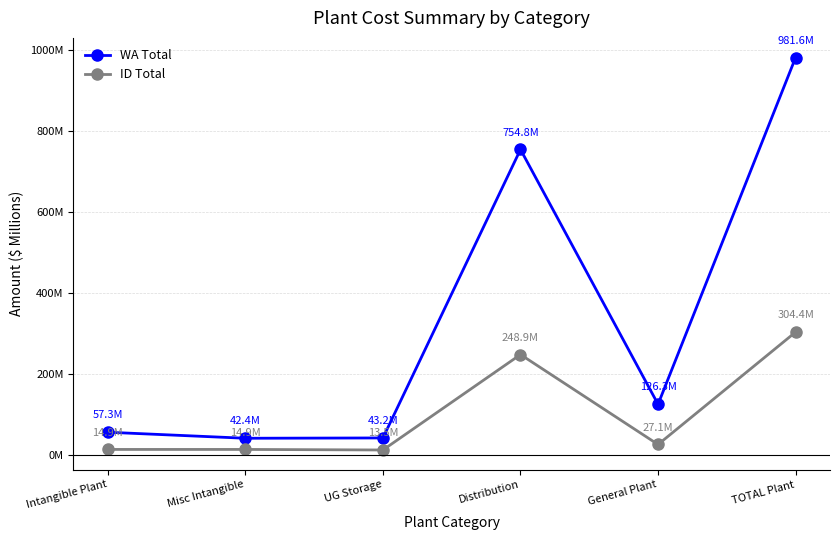

What is the label of the 6th point from the left?

TOTAL Plant